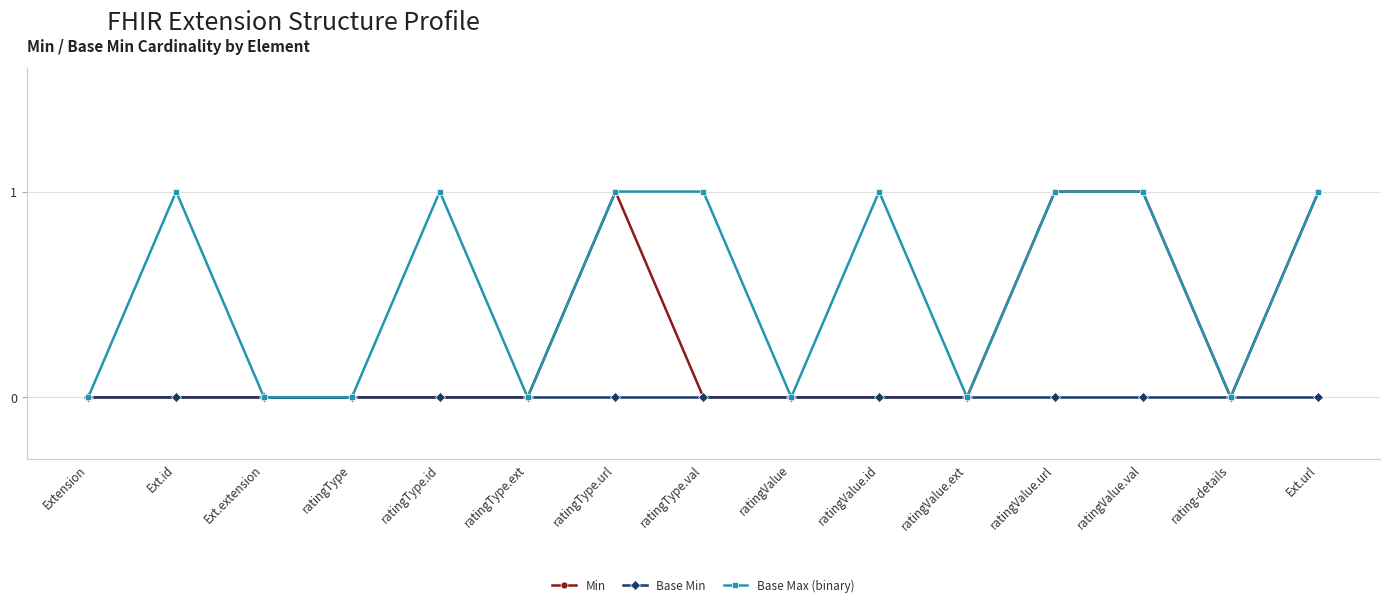

Is it true that Min equals 0 at Extension?

True